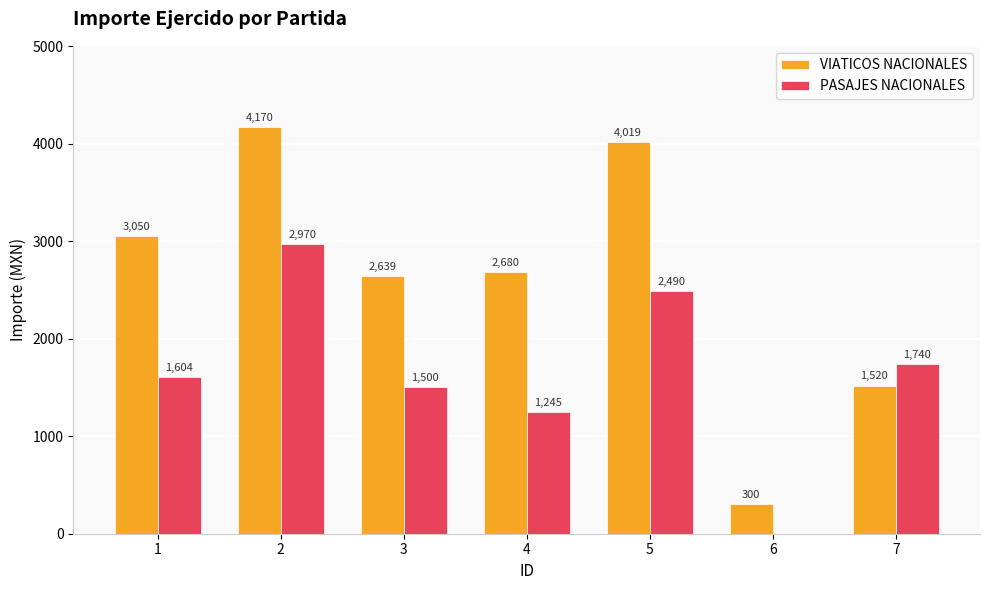

At which category is the sum across all series the highest?

2